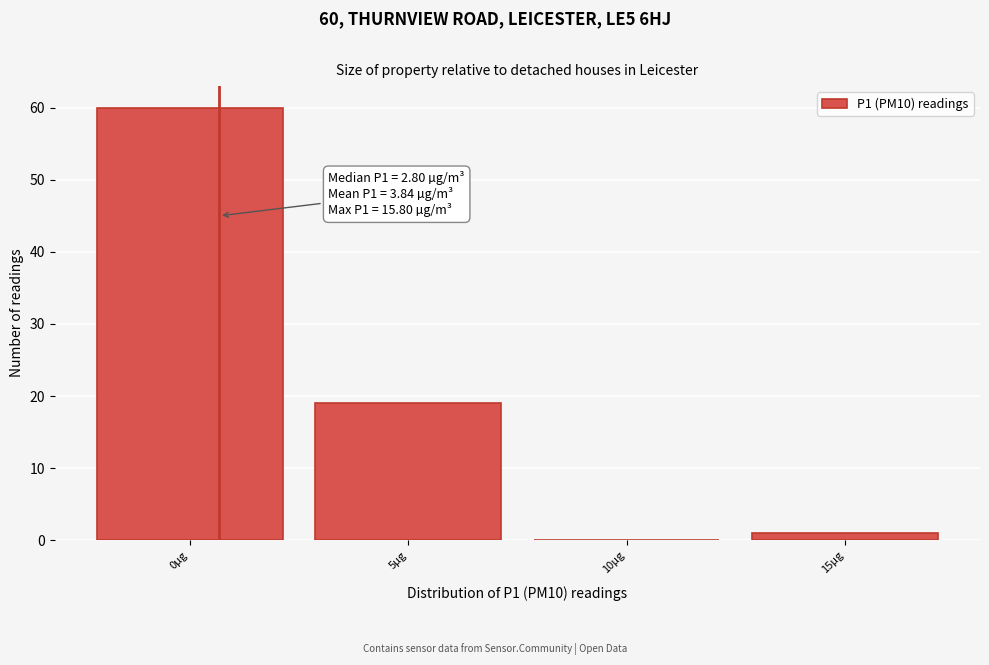

Reading right to left, transcribe all the data shown in this chart.

15µg=1	10µg=0	5µg=19	0µg=60